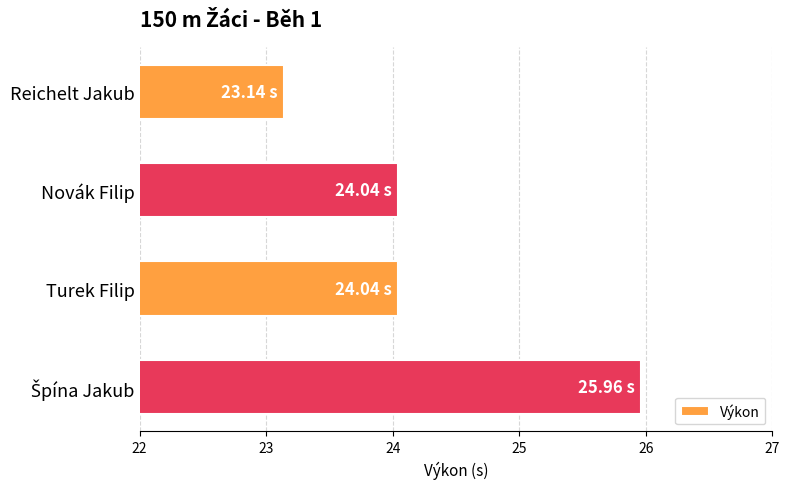

Approximately how many times larger is the value at Novák Filip compared to Reichelt Jakub?

1.0